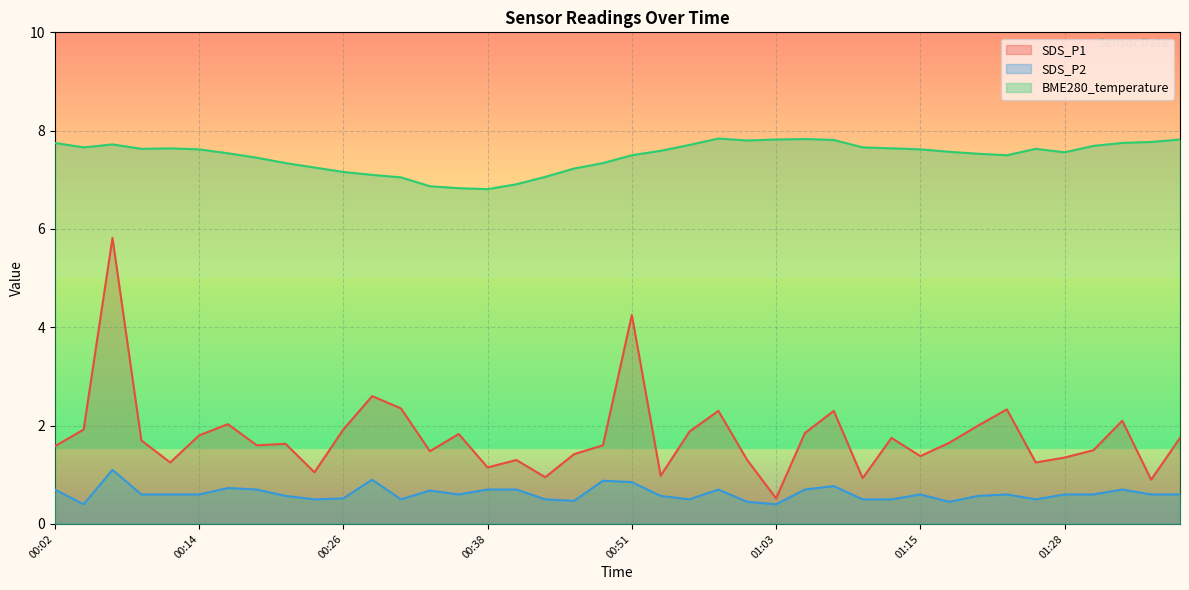

Which series has the largest total across all categories?

BME280_temperature